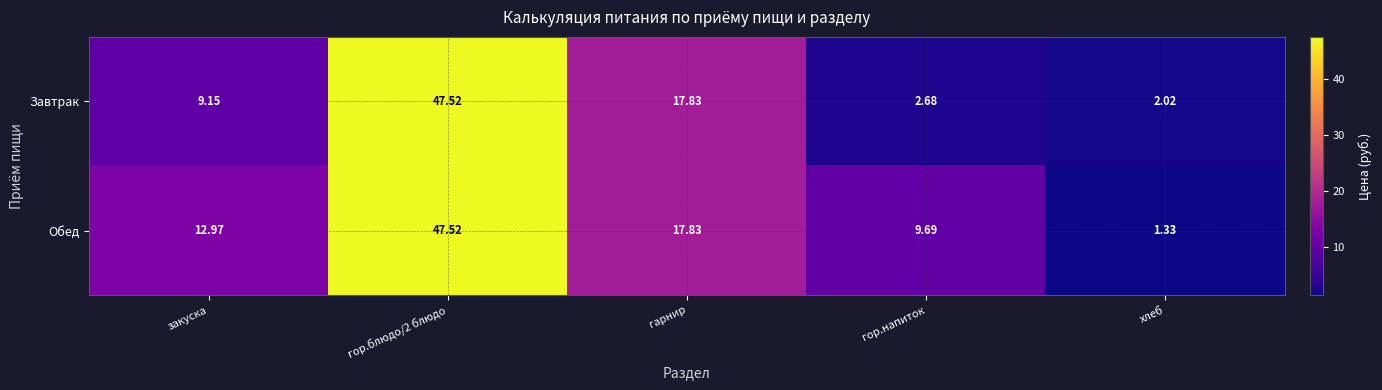

Where is Обед nearest to the value 24?

гарнир